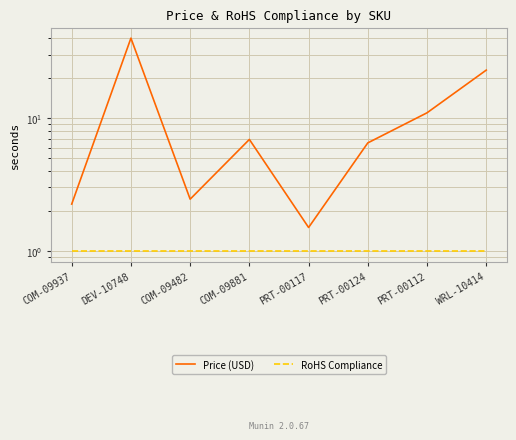

Reading left to right, list all the values displayed in this chart.

Price (USD): 2.2	40.0	2.5	6.9	1.5	6.5	10.9	22.9
RoHS Compliance: 1.0	1.0	1.0	1.0	1.0	1.0	1.0	1.0